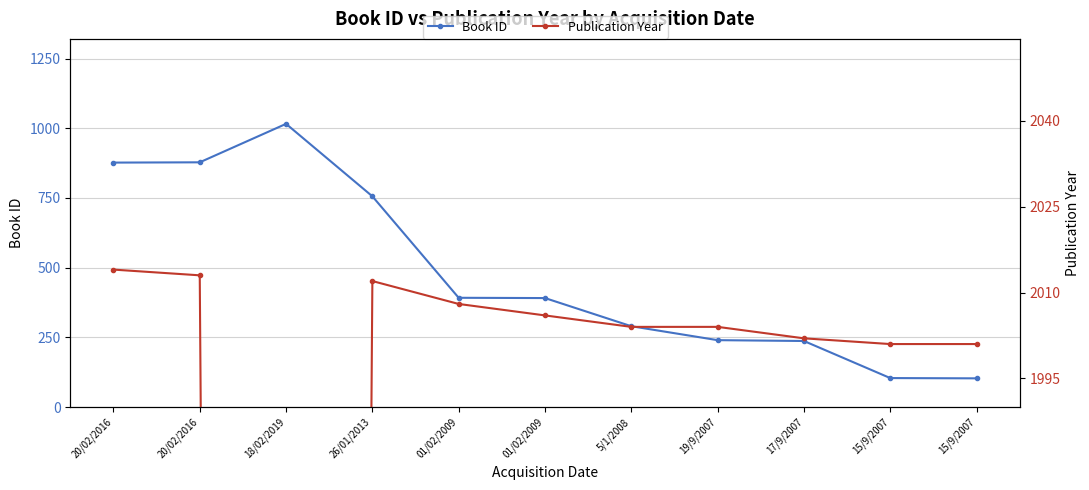

How many intersections are there between Book ID and Publication Year?

2